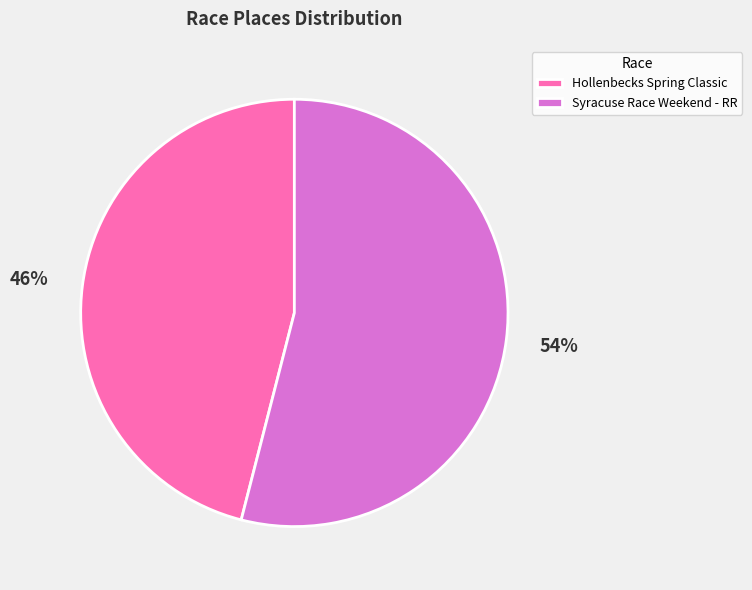

True or false: Syracuse Race Weekend - RR accounts for 47% of the total.

False